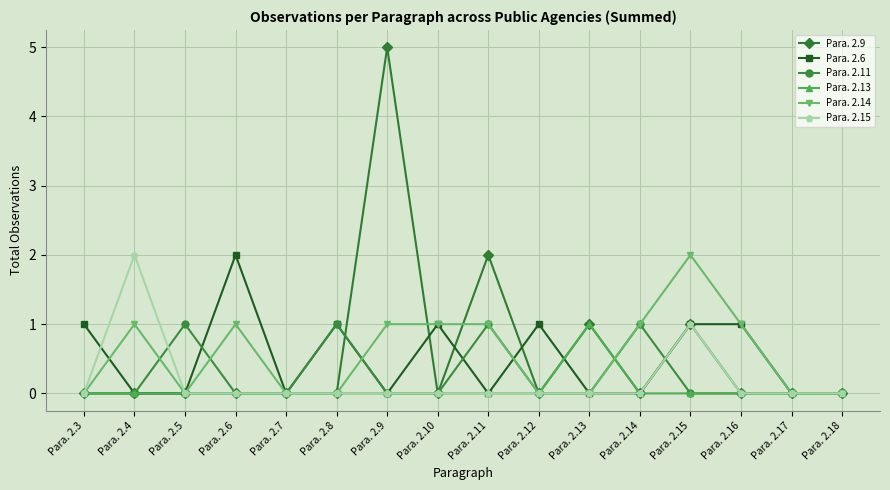

Which label corresponds to the largest value in the chart?

Para. 2.9